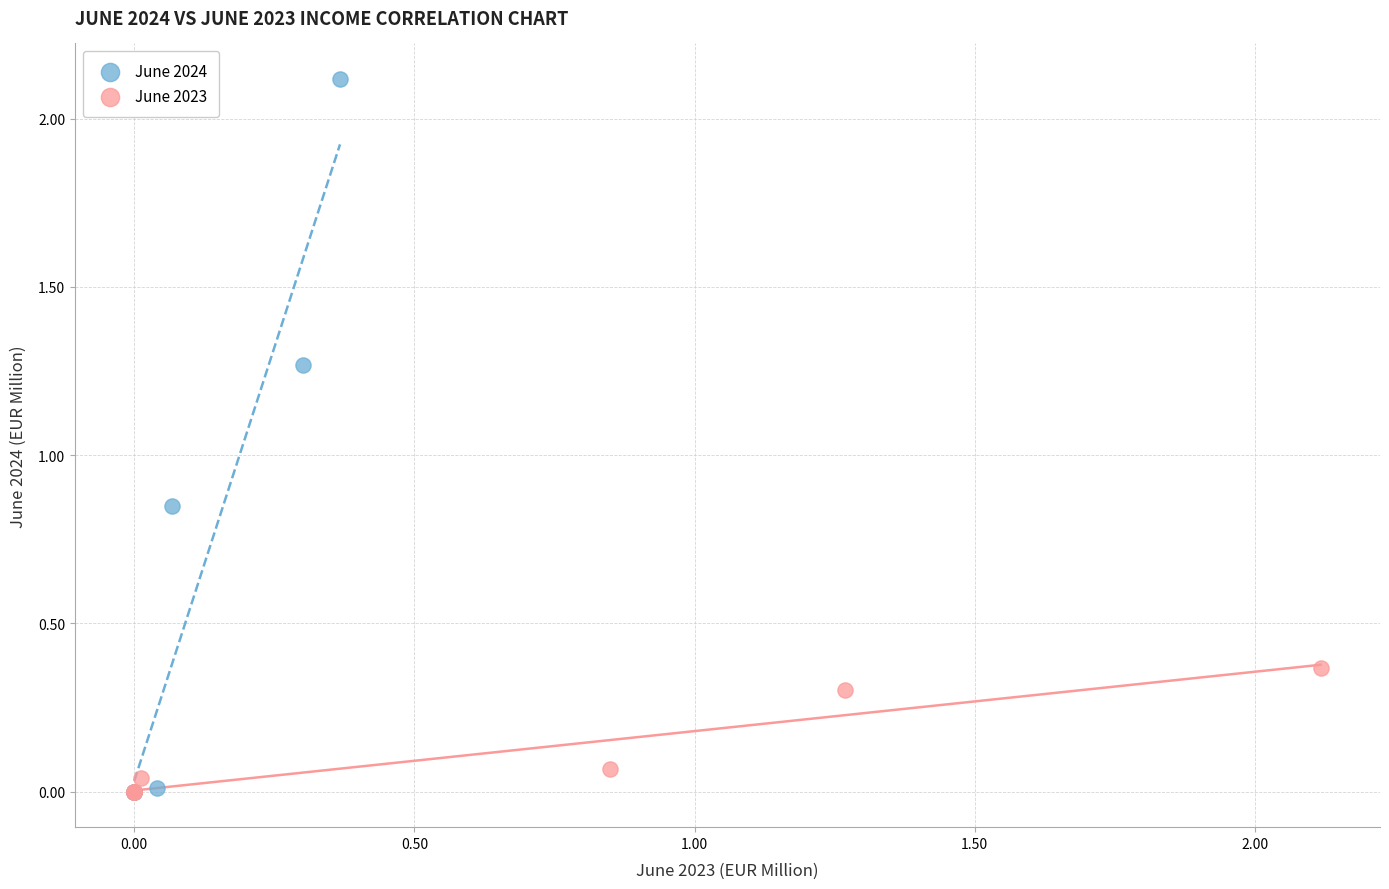

Which series reaches the maximum Y coordinate?

June 2024